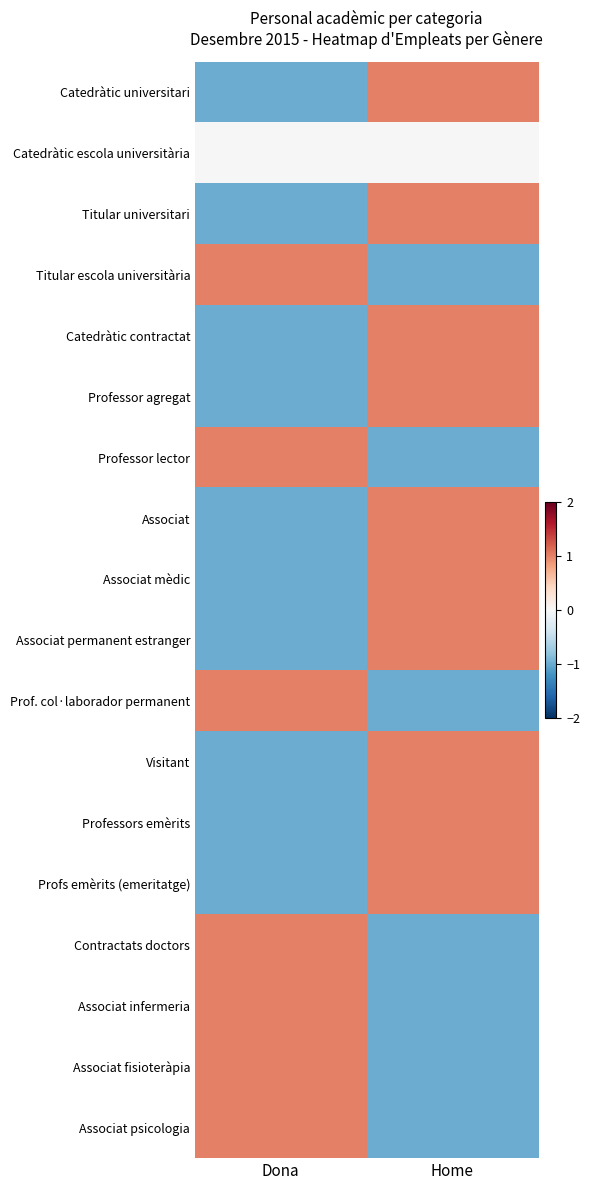

Reading right to left, list all the values displayed in this chart.

Catedràtic universitari: Home=1	Dona=-1
Catedràtic escola universitària: Home=0	Dona=0
Titular universitari: Home=1	Dona=-1
Titular escola universitària: Home=-1	Dona=1
Catedràtic contractat: Home=1	Dona=-1
Professor agregat: Home=1	Dona=-1
Professor lector: Home=-1	Dona=1
Associat: Home=1	Dona=-1
Associat mèdic: Home=1	Dona=-1
Associat permanent estranger: Home=1	Dona=-1
Prof. col·laborador permanent: Home=-1	Dona=1
Visitant: Home=1	Dona=-1
Professors emèrits: Home=1	Dona=-1
Profs emèrits (emeritatge): Home=1	Dona=-1
Contractats doctors: Home=-1	Dona=1
Associat infermeria: Home=-1	Dona=1
Associat fisioteràpia: Home=-1	Dona=1
Associat psicologia: Home=-1	Dona=1